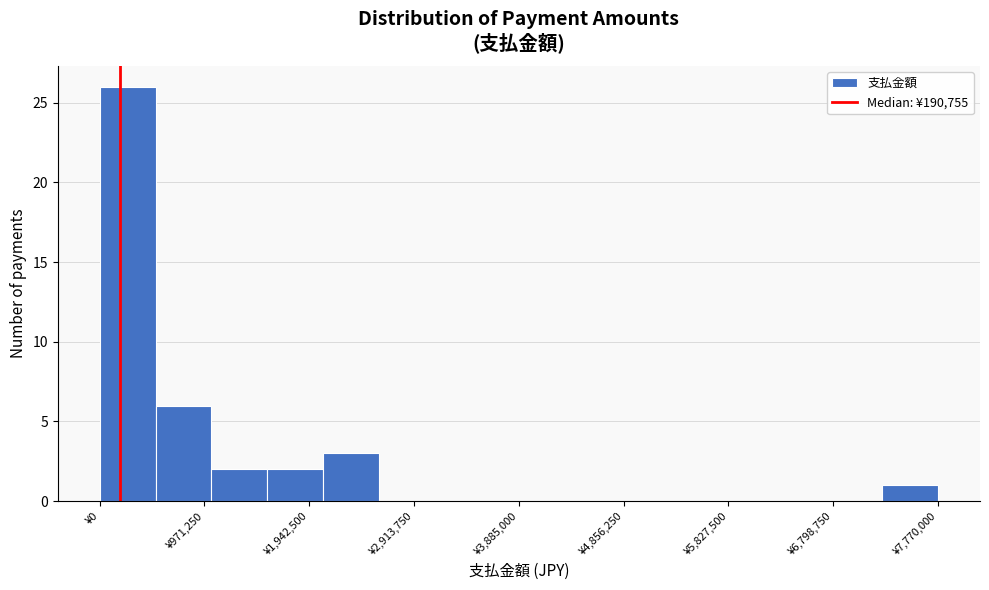

Reading left to right, transcribe this chart: for each bar, give the range it covers on the x-axis and its height. Neither the bar edges nor the heights are printed on the chart, so give them approximately, as read against the axes.

0 to 500000: 26
500000 to 1000000: 6
1000000 to 1600000: 2
1600000 to 2100000: 2
2100000 to 2600000: 3
2600000 to 3100000: 0
3100000 to 3600000: 0
3600000 to 4100000: 0
4100000 to 4700000: 0
4700000 to 5200000: 0
5200000 to 5700000: 0
5700000 to 6200000: 0
6200000 to 6700000: 0
6700000 to 7300000: 0
7300000 to 7800000: 1